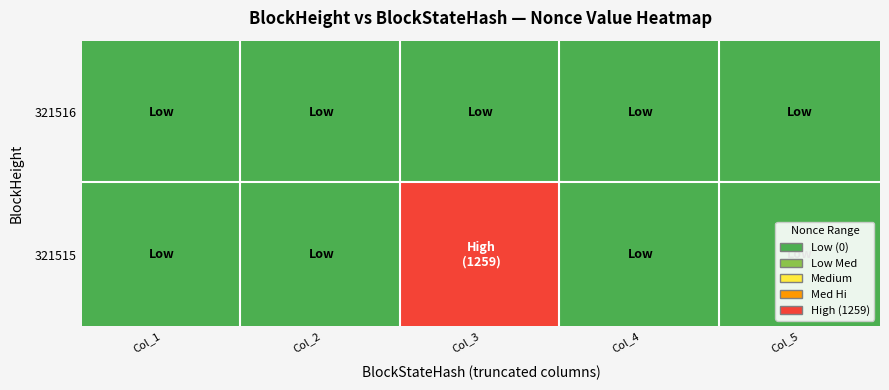

What is the greatest value displayed?

1259